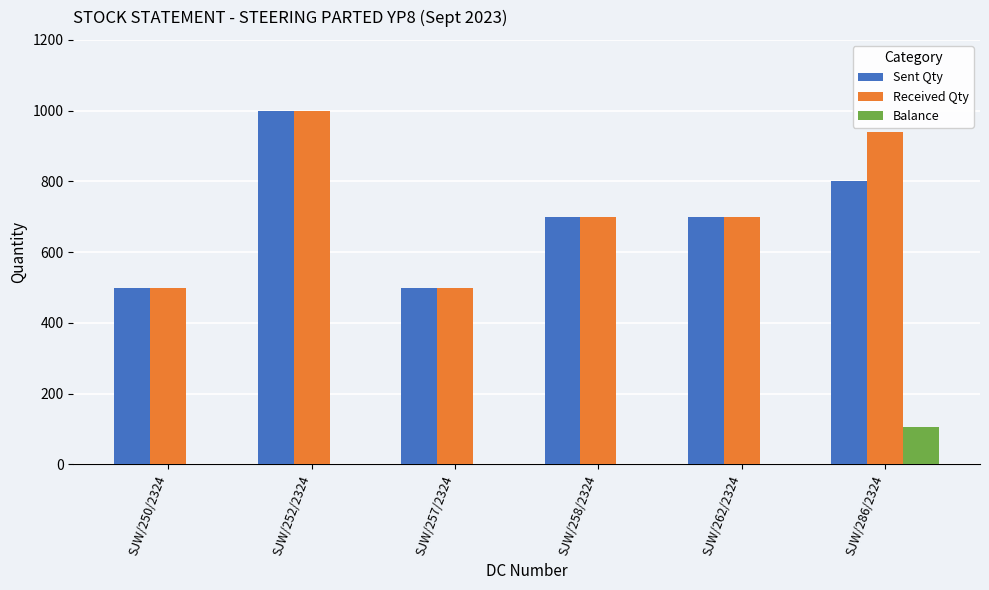

Reading left to right, transcribe all the data shown in this chart.

Sent Qty: 500	1000	500	700	700	800
Received Qty: 500	1000	500	700	700	941
Balance: 0	0	0	0	0	105